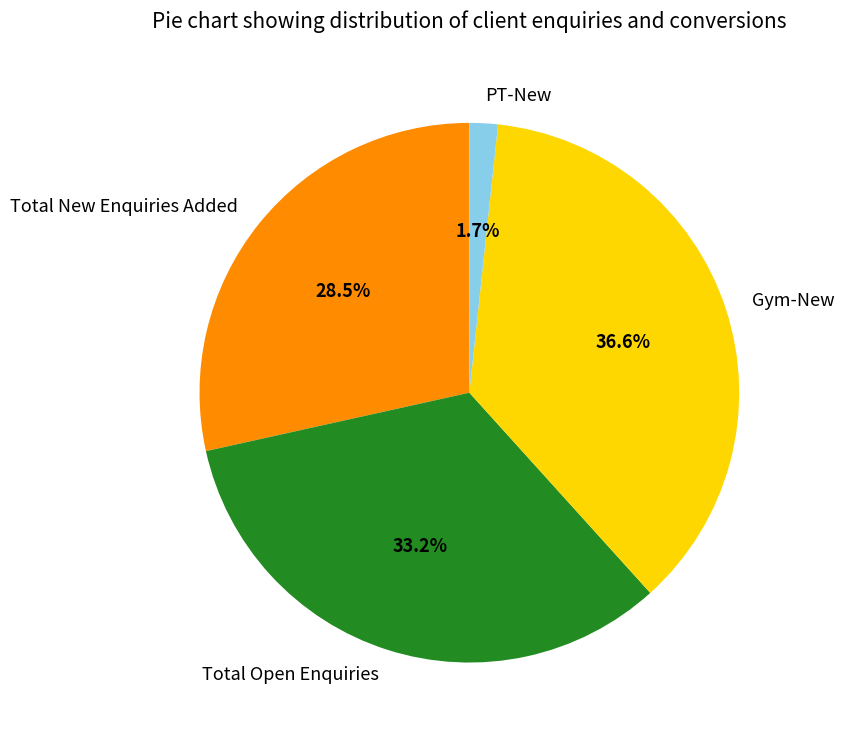

Count the number of slices in the pie.

4